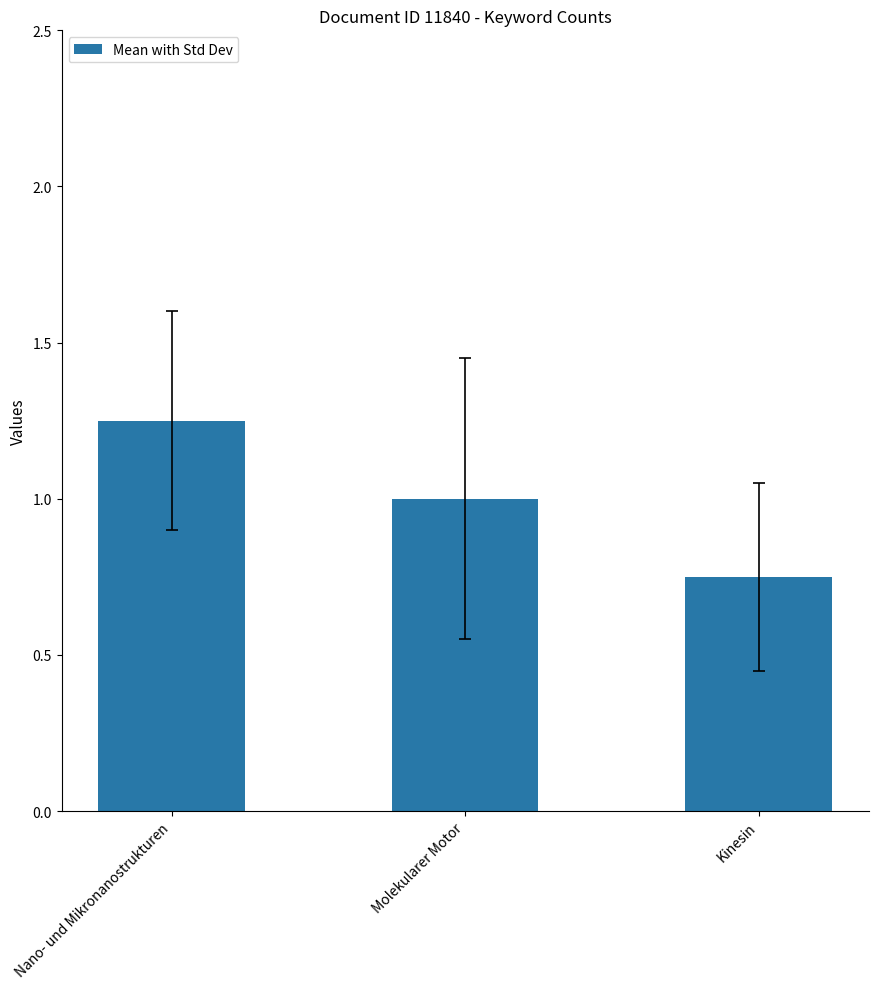

What is the approximate value at Molekularer Motor?

1.0